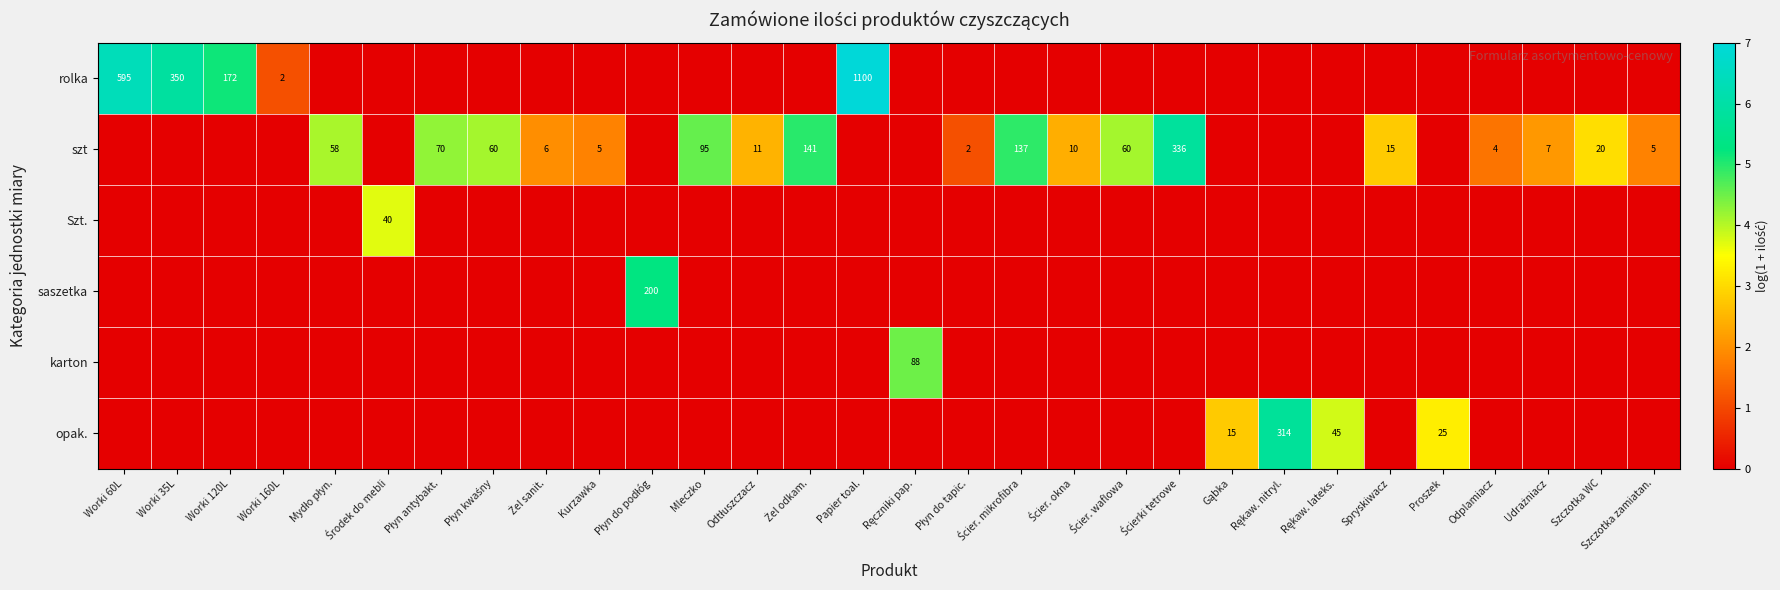

At Szczotka WC, list the series in order from largest to smallest.

szt, rolka, Szt., saszetka, karton, opak.